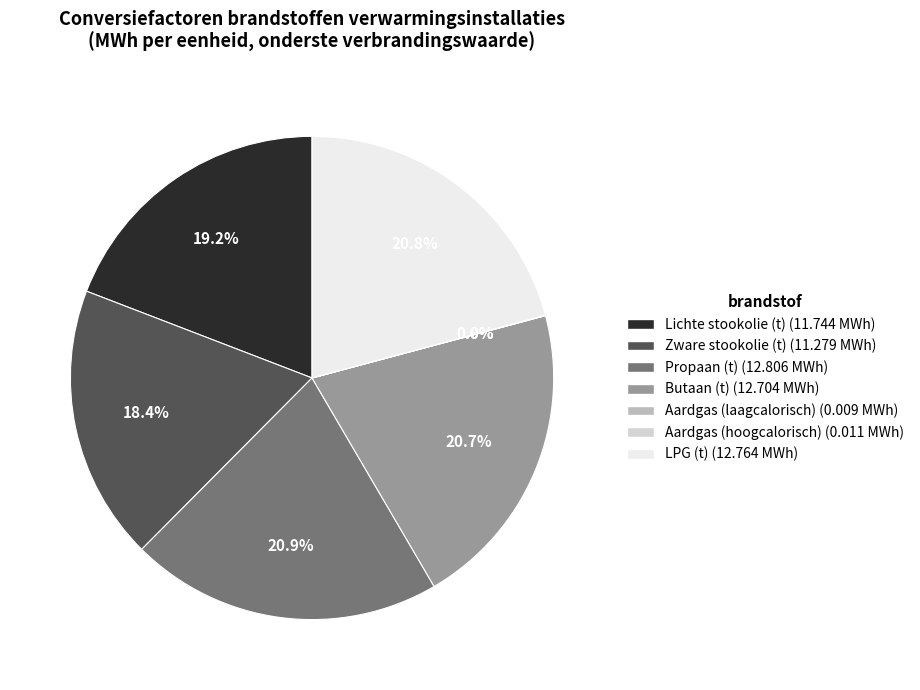

The Butaan (t) slice represents 21% of the pie. True or false?

True